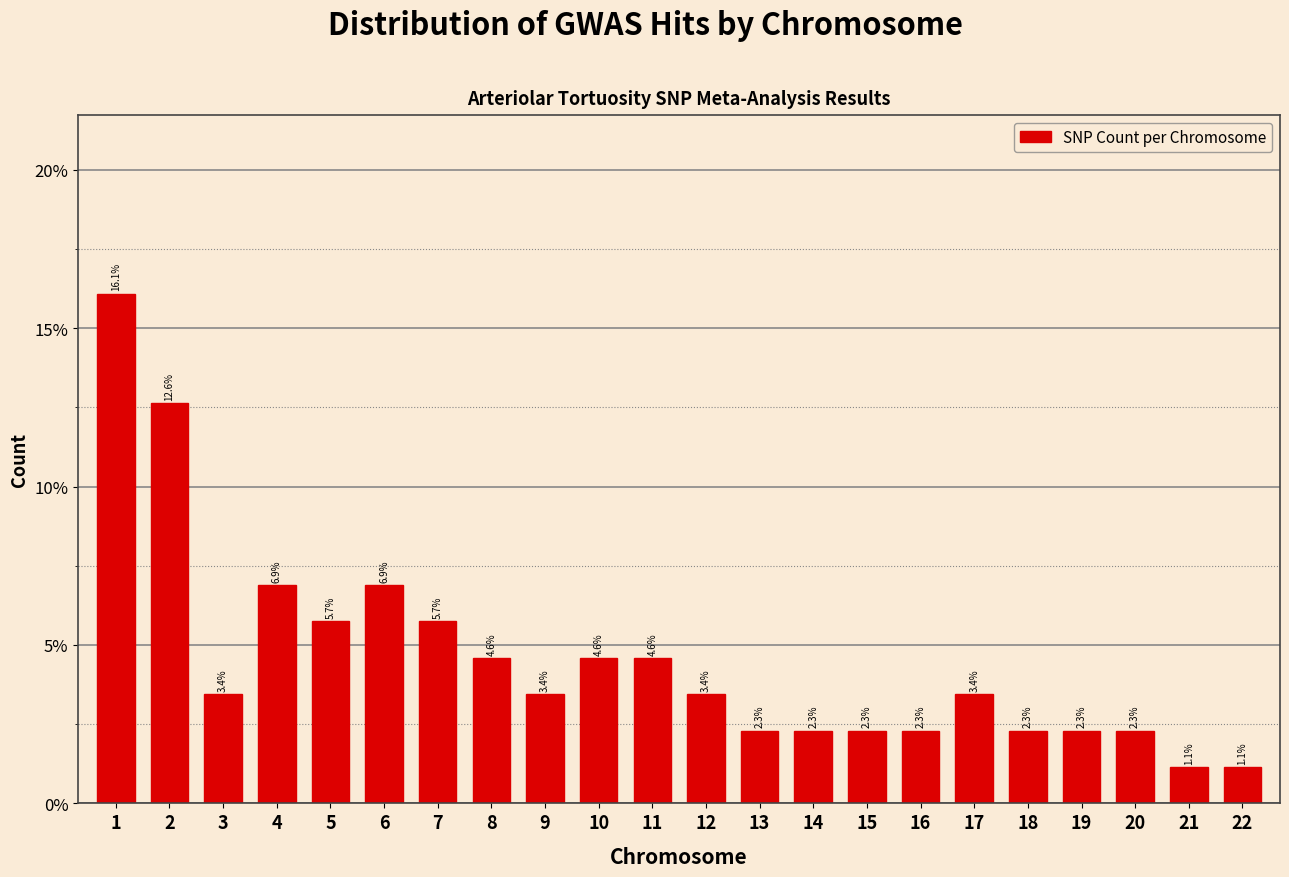

Reading left to right, list all the values displayed in this chart.

1=16.1	2=12.6	3=3.4	4=6.9	5=5.7	6=6.9	7=5.7	8=4.6	9=3.4	10=4.6	11=4.6	12=3.4	13=2.3	14=2.3	15=2.3	16=2.3	17=3.4	18=2.3	19=2.3	20=2.3	21=1.1	22=1.1